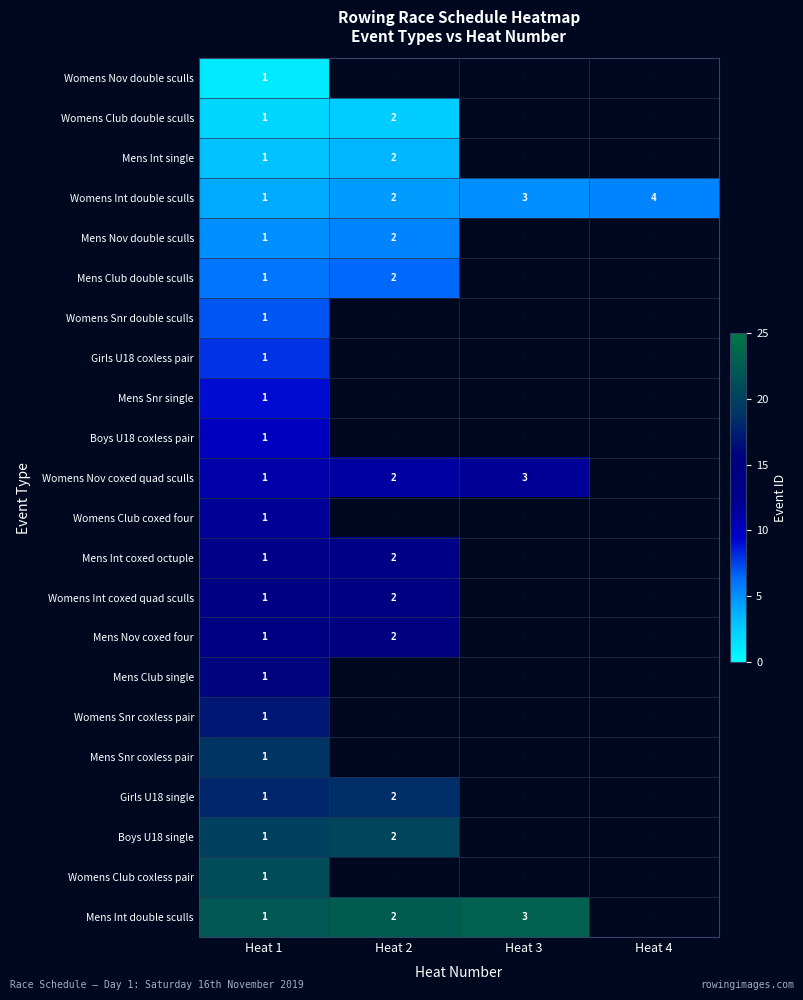

The Mens Nov coxed four series shows 2 at Heat 2. True or false?

True